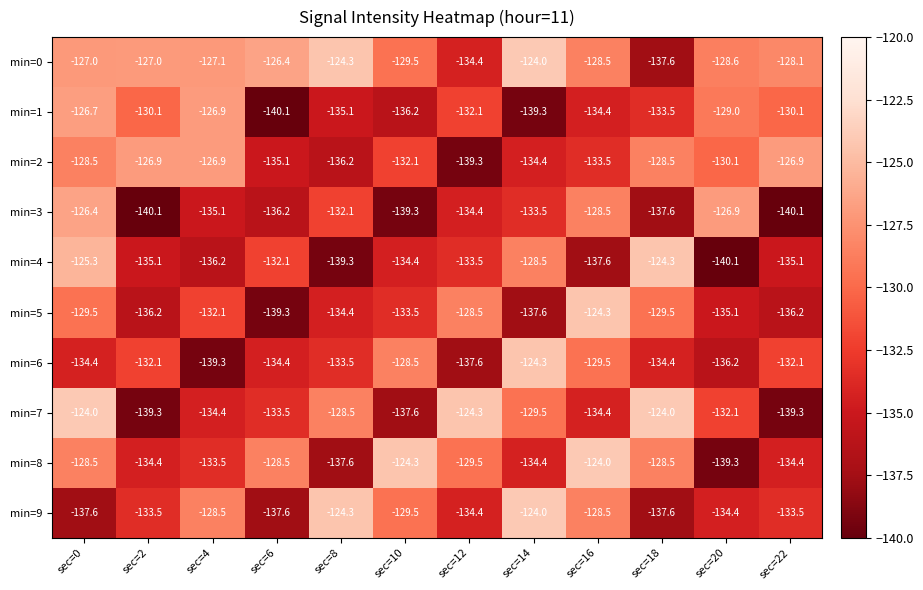

True or false: min=1 has a value of -165.2 at sec=4.

False